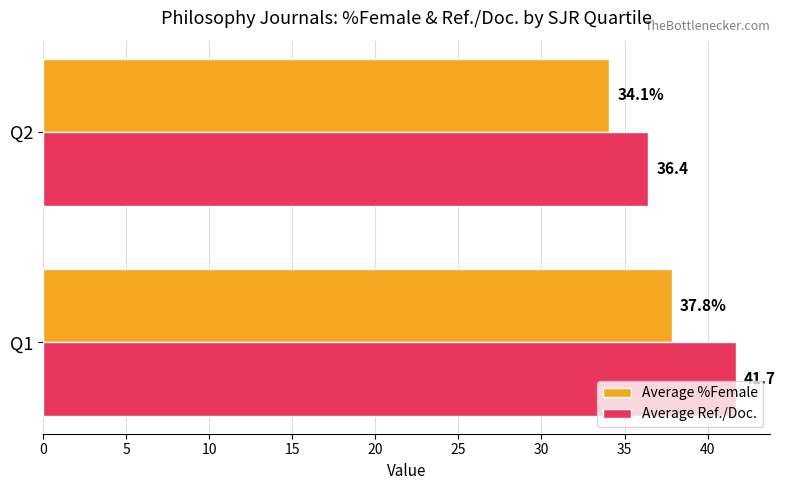

Which series has the largest total across all categories?

Average Ref./Doc.